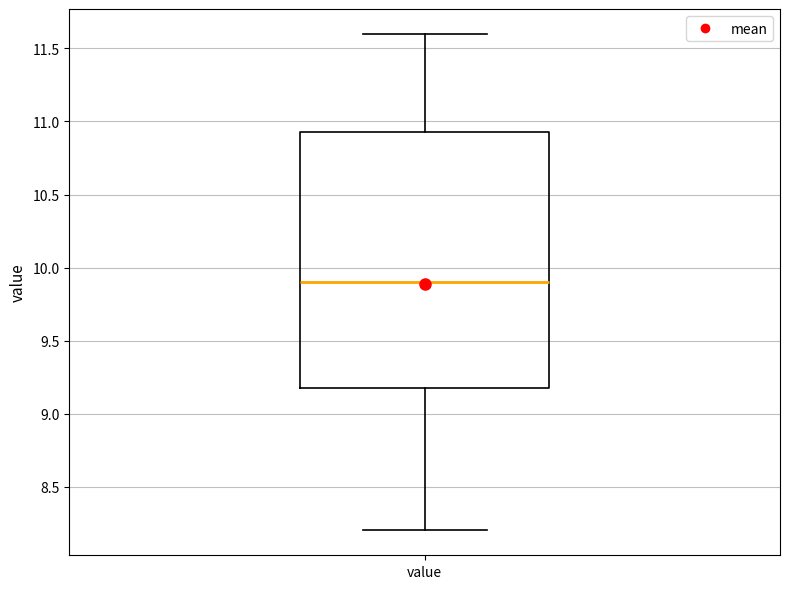

Where does the upper whisker of the box for value end on the y-axis? The values are not printed on the chart, so give them approximately, as read against the axis.

11.60